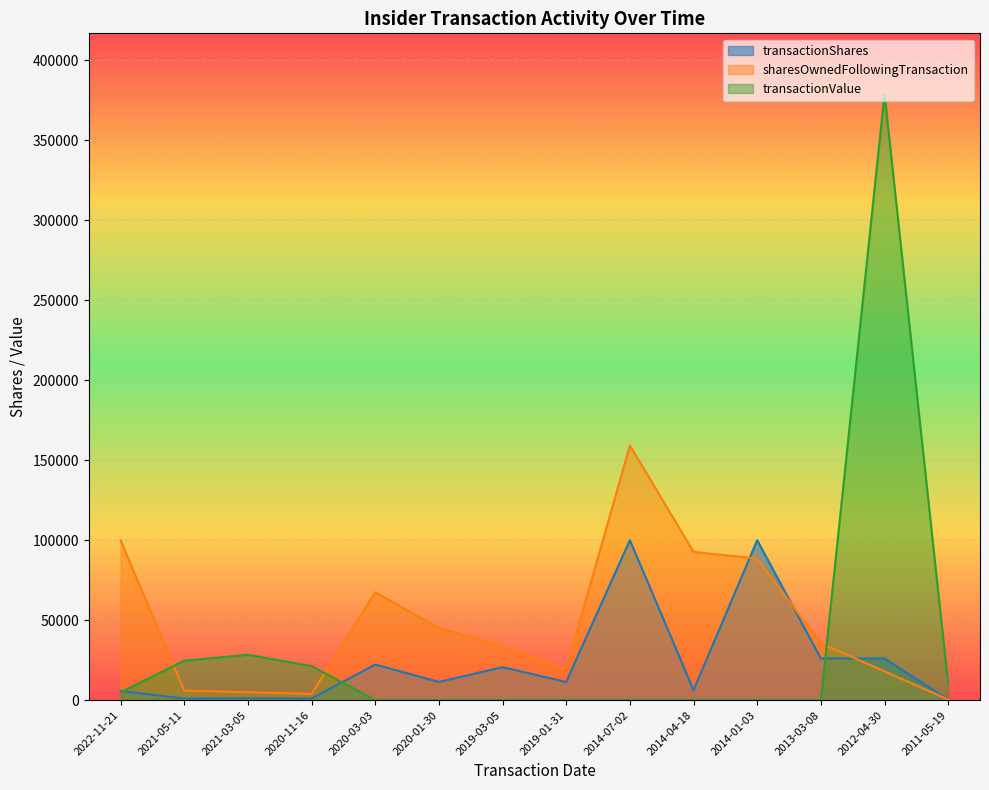

At which category does transactionValue reach its first local peak?

2021-03-05